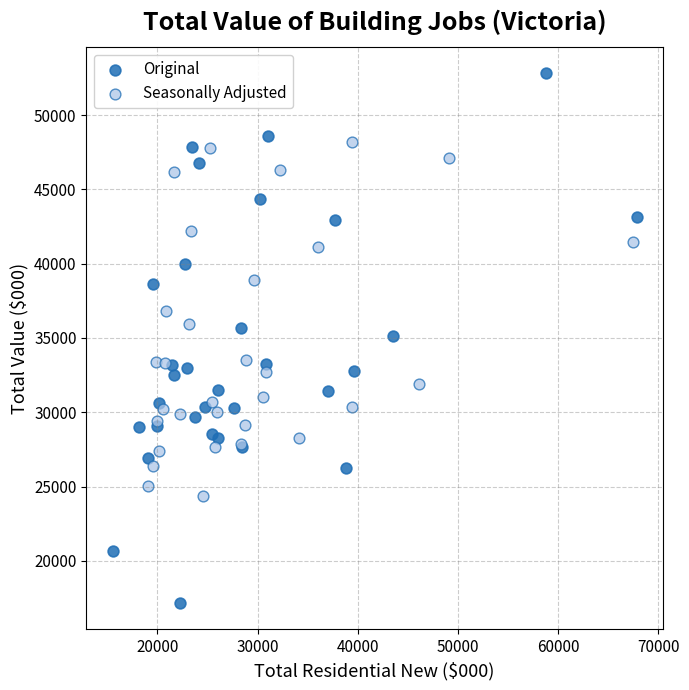

Which series reaches the maximum Y coordinate?

Original